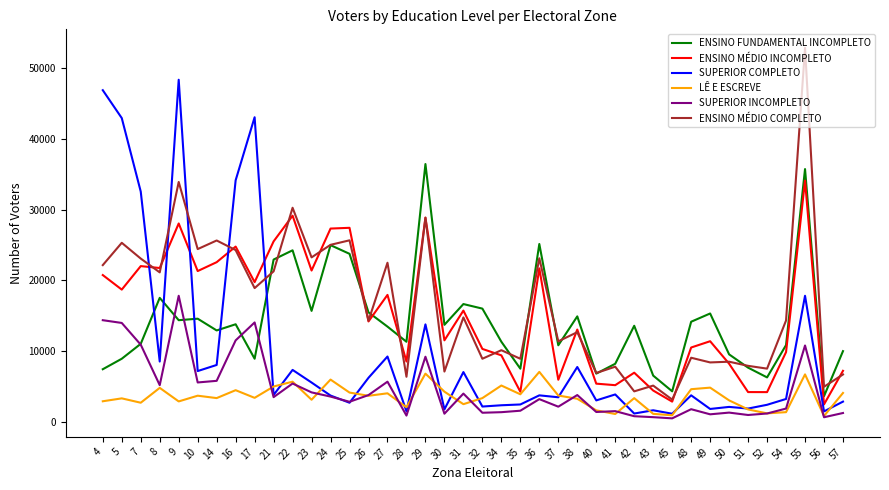

What are all the series names shown in the legend?

ENSINO FUNDAMENTAL INCOMPLETO, ENSINO MÉDIO INCOMPLETO, SUPERIOR COMPLETO, LÊ E ESCREVE, SUPERIOR INCOMPLETO, ENSINO MÉDIO COMPLETO